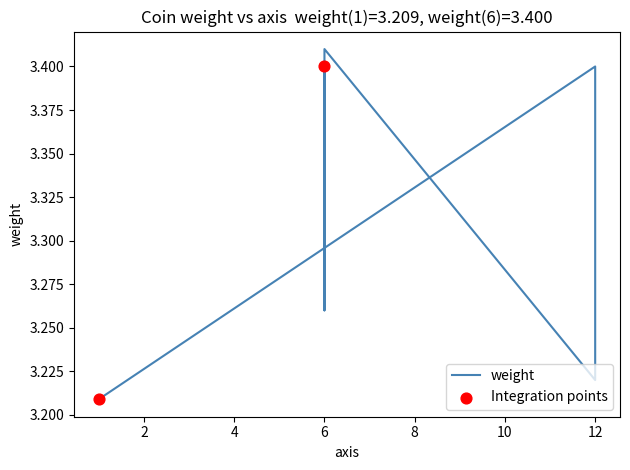

What is the change in value from 0 to 10?

+0.2